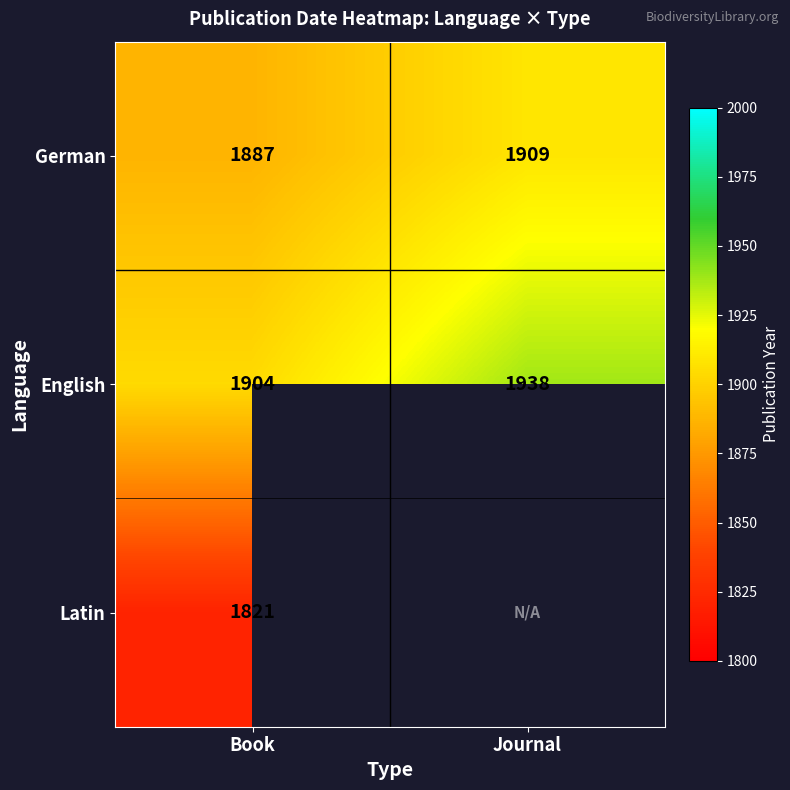

List the labels in order of German value, largest first.

Journal, Book